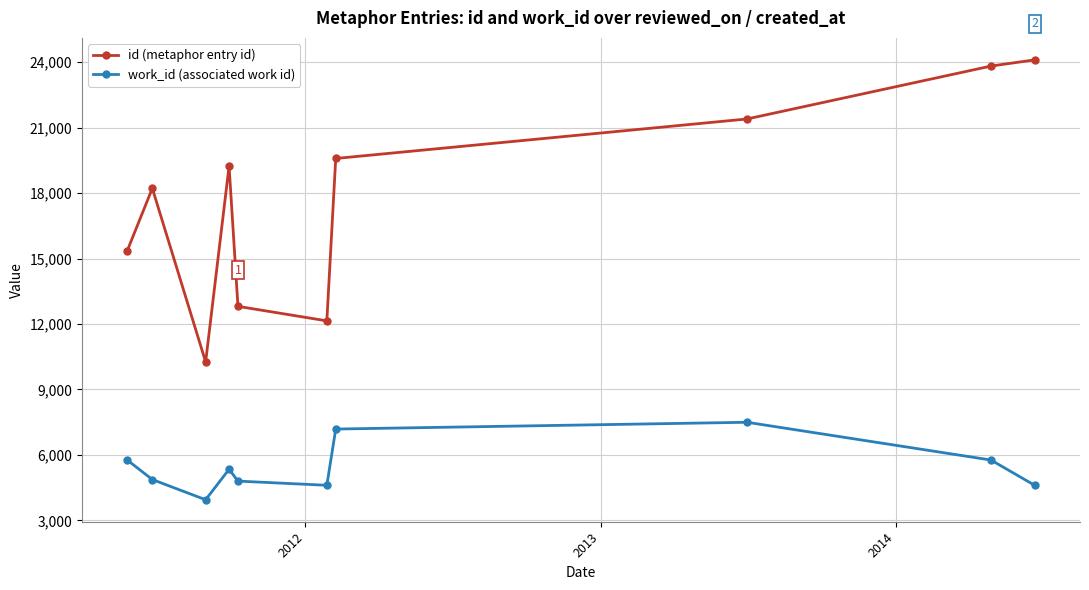

True or false: work_id (associated work id) and id (metaphor entry id) cross at least once.

False